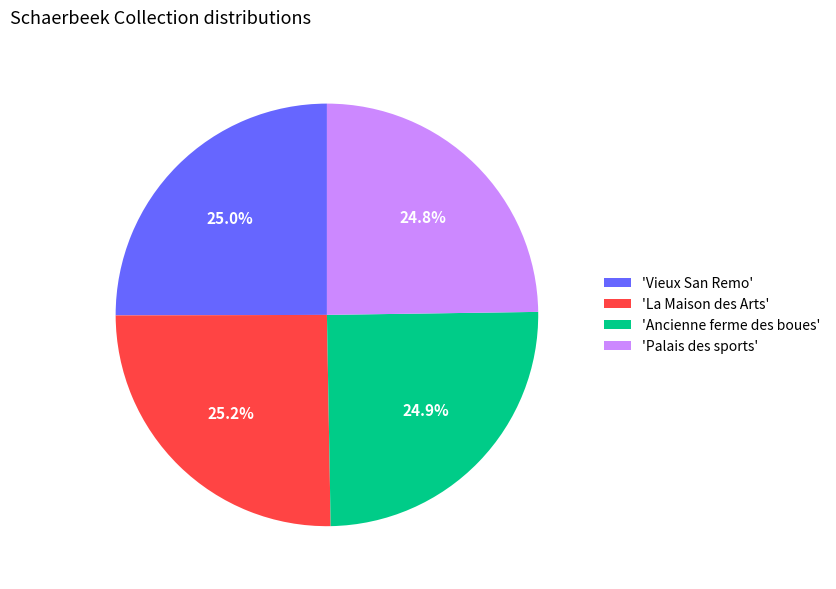

What is the ratio of the value at 'La Maison des Arts' to the value at 'Ancienne ferme des boues'?

1.0